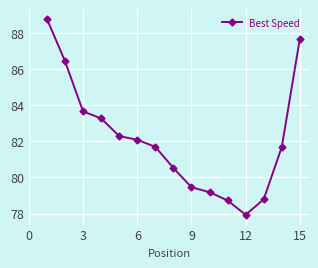

True or false: the data has more than 1 interior local peaks.

False